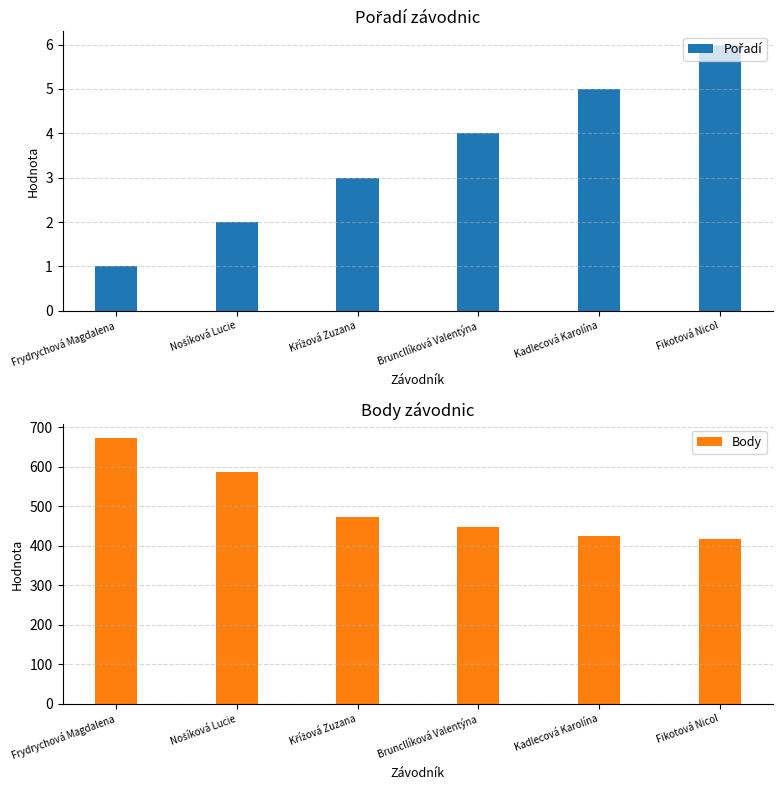

What is the difference between the maximum and second lowest values in the Pořadí series?

4